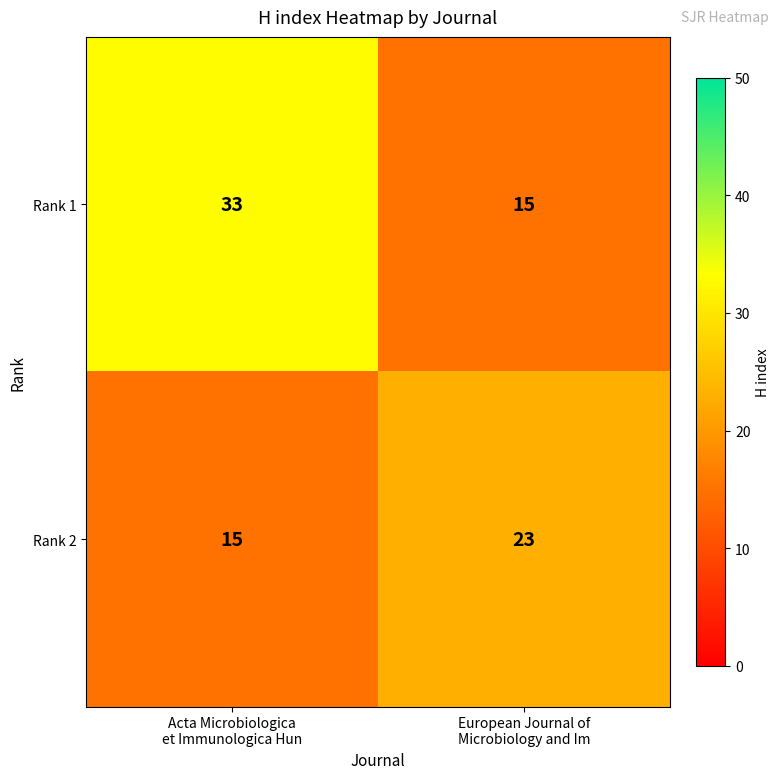

Reading left to right, transcribe all the data shown in this chart.

Rank 1: 33	15
Rank 2: 15	23